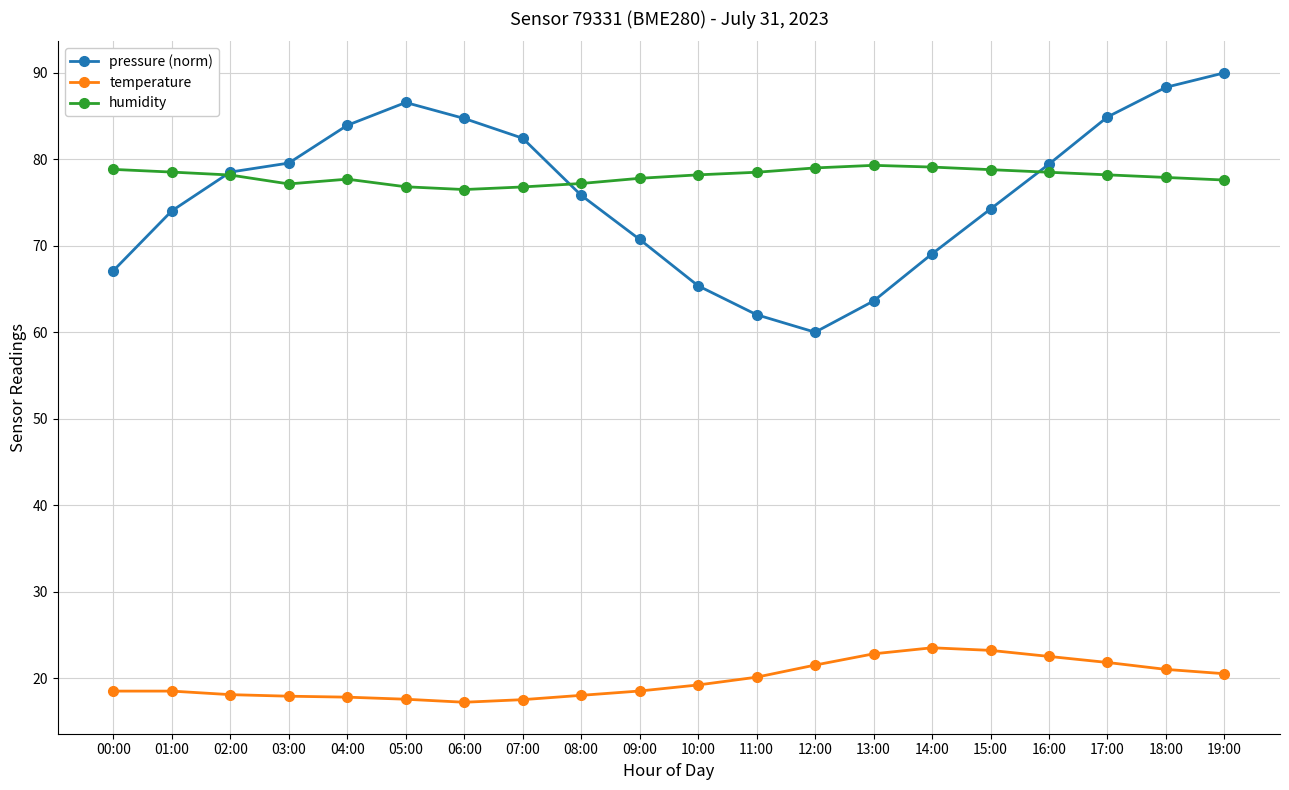

Which series has the widest spread of values?

pressure (norm)